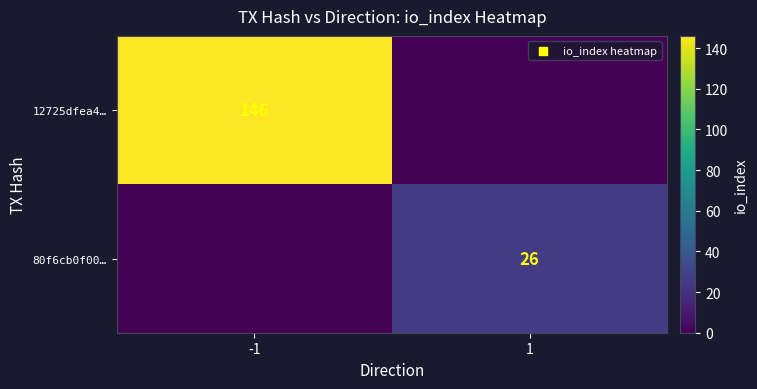

True or false: 12725dfea4… has a value of 146 at -1.

True